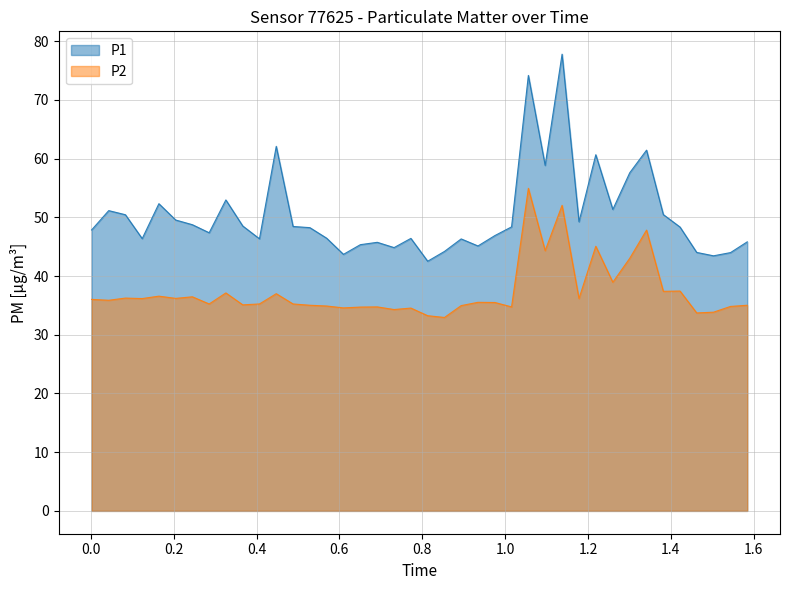

Rank the series by their maximum value, from lowest to highest.

P2, P1